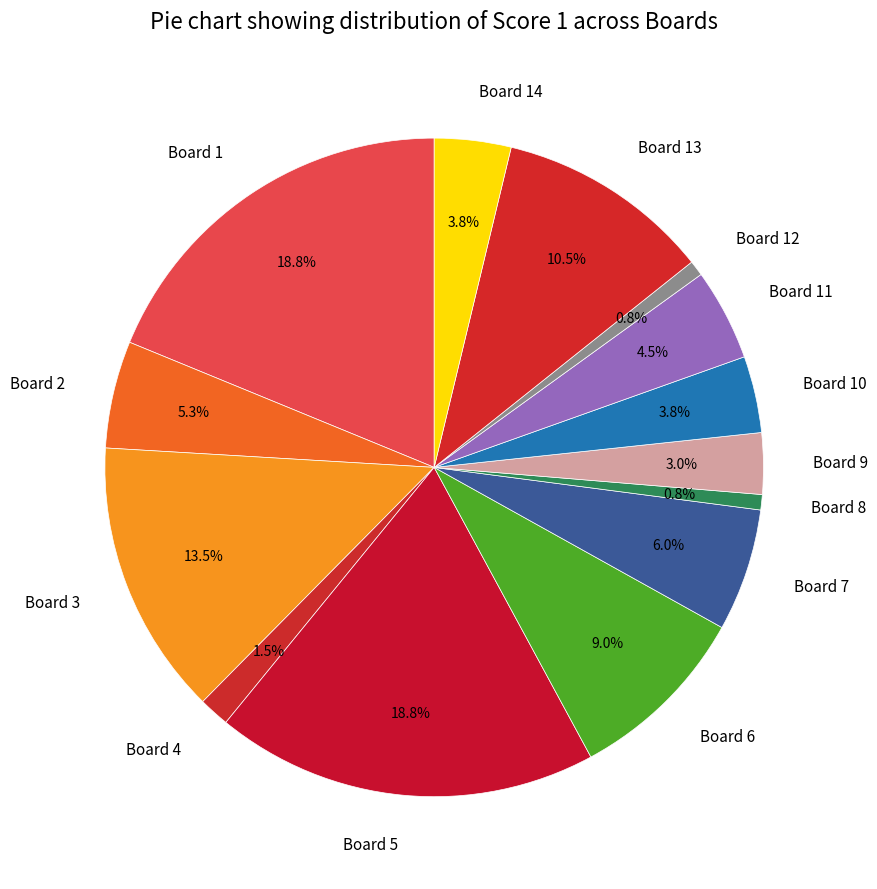

Which has a higher value, Board 12 or Board 11?

Board 11